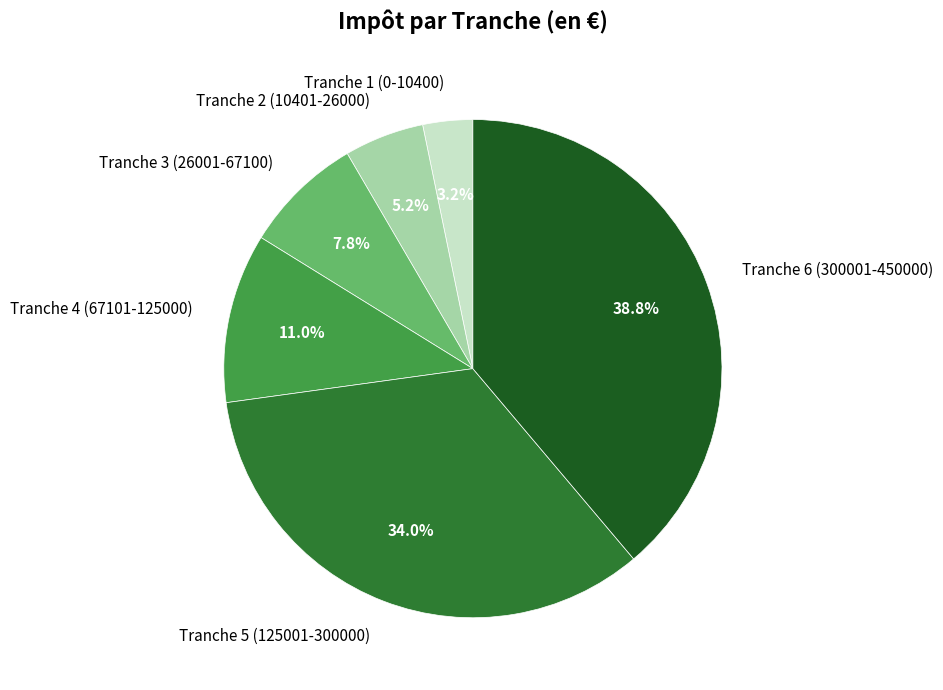

Between Tranche 3 (26001-67100) and Tranche 4 (67101-125000), which is larger?

Tranche 4 (67101-125000)